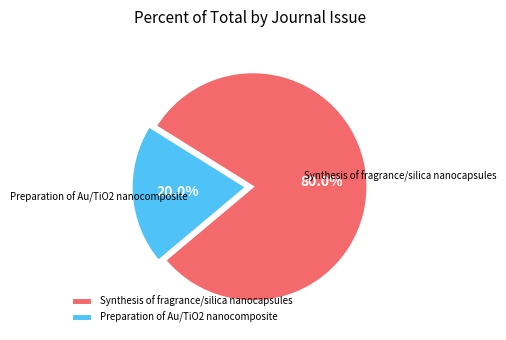

What is the ratio of the value at Synthesis of fragrance/silica nanocapsules to the value at Preparation of Au/TiO2 nanocomposite?

4.0